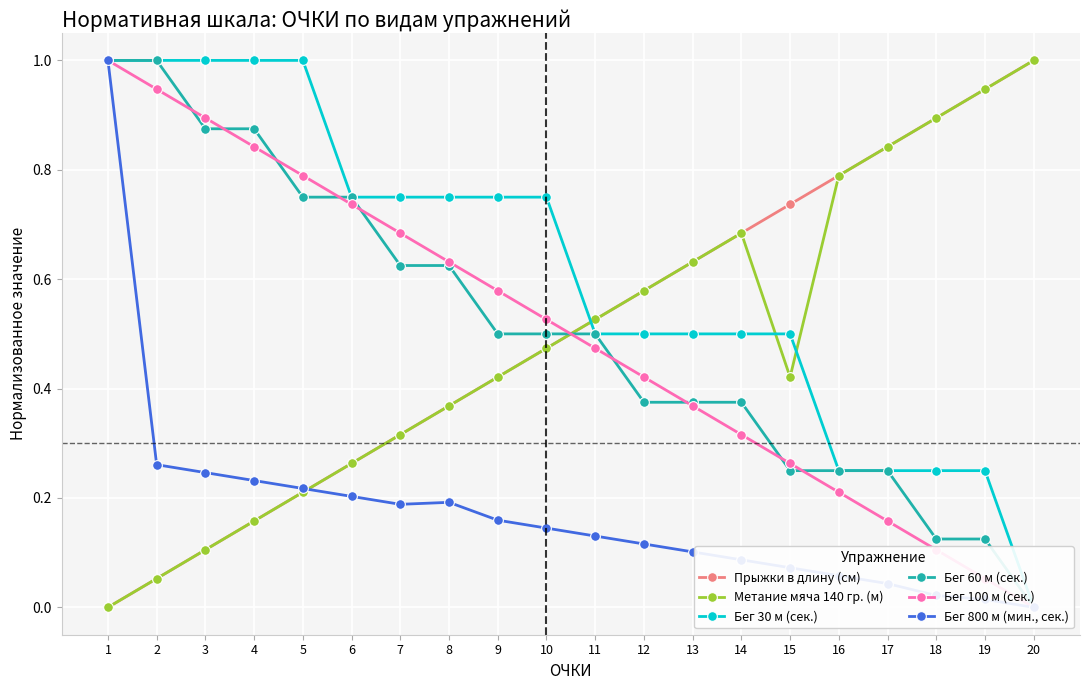

At which category is the sum across all series the highest?

1